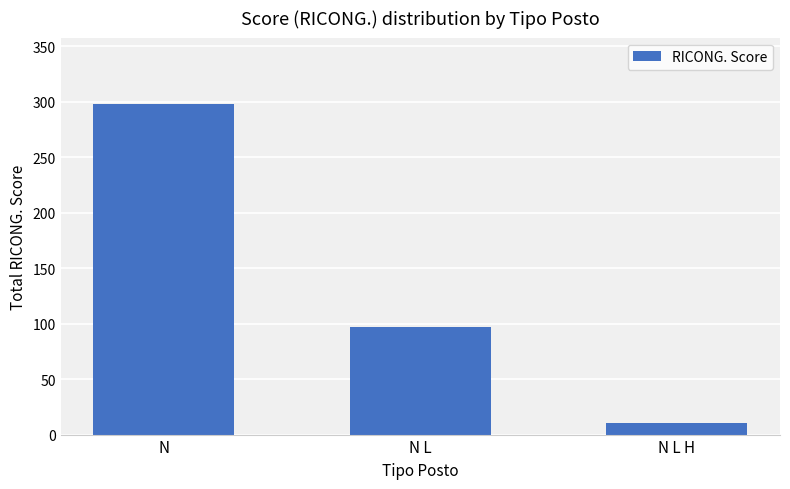

Read the value at N L, to the nearest 50.

100